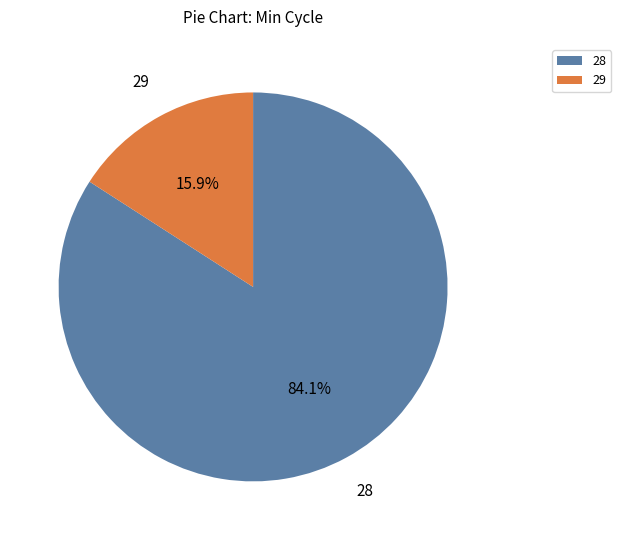

Does any single category account for the majority?

Yes